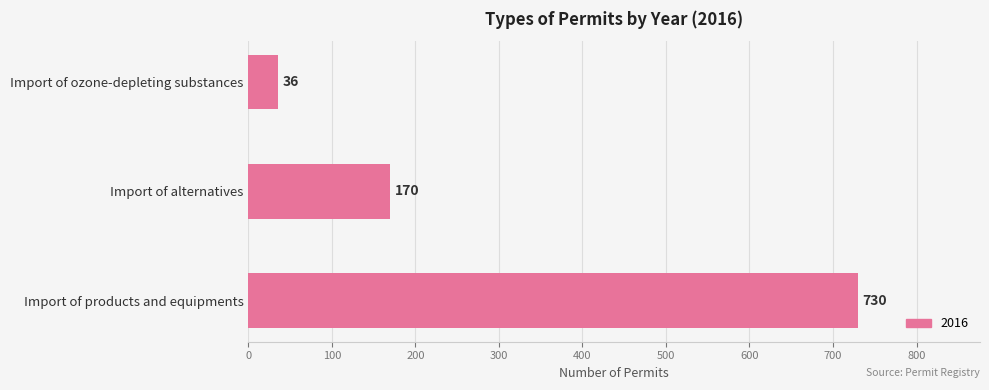

What is the label of the 1st bar from the top?

Import of ozone-depleting substances